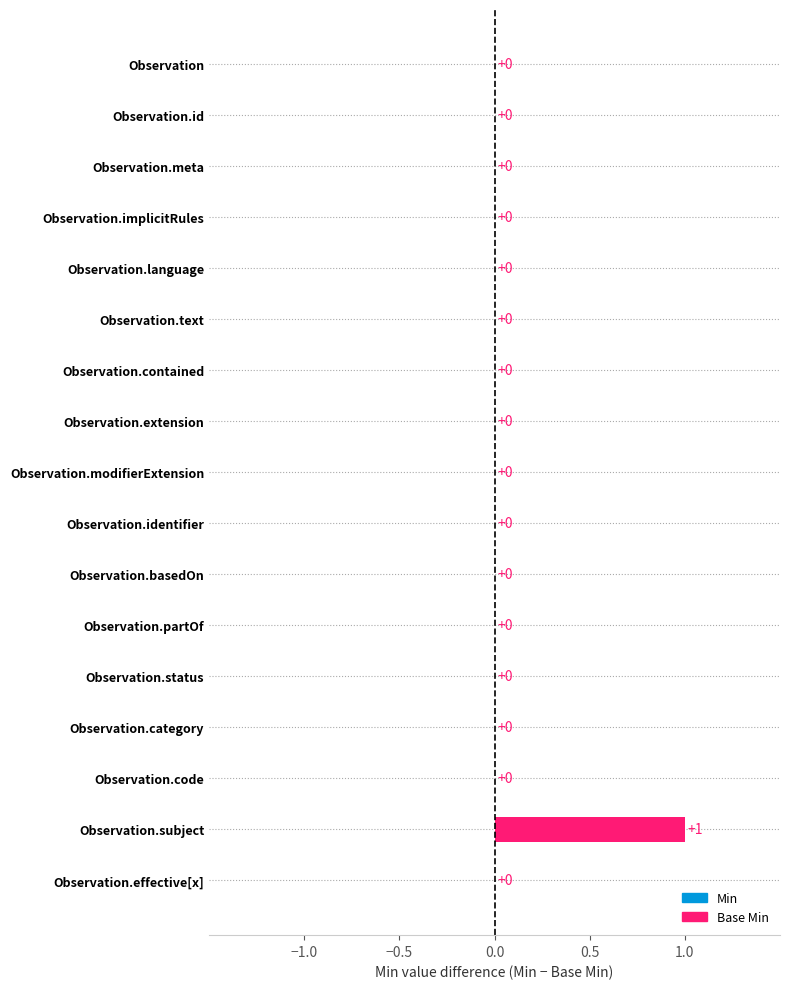

The chart shows a value of 0 at Observation.identifier. True or false?

True